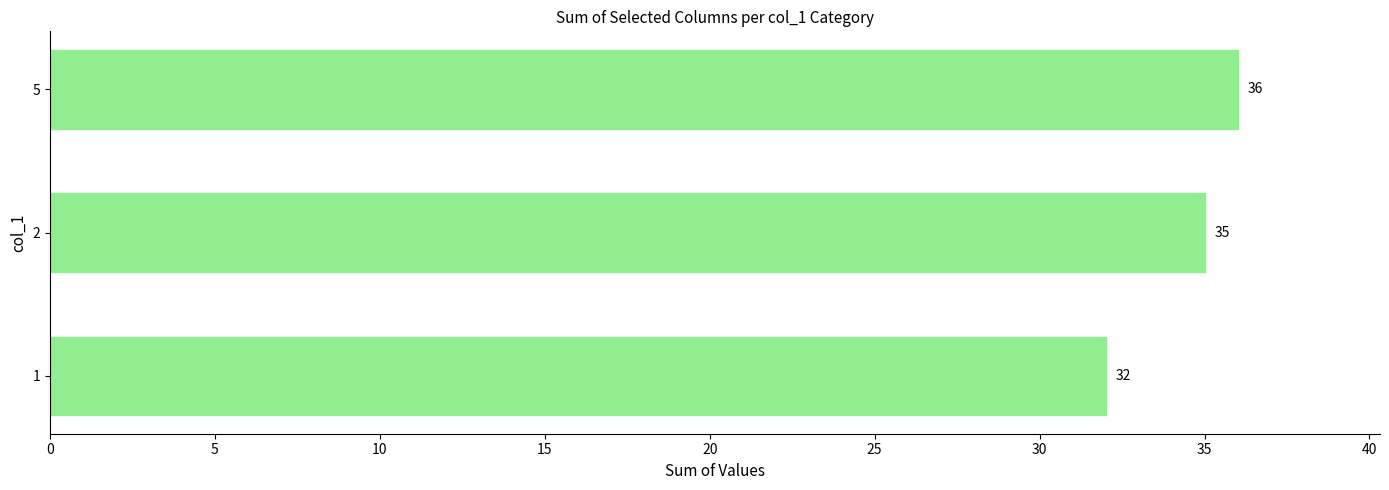

What is the ratio of the value at 1 to the value at 2?

0.9